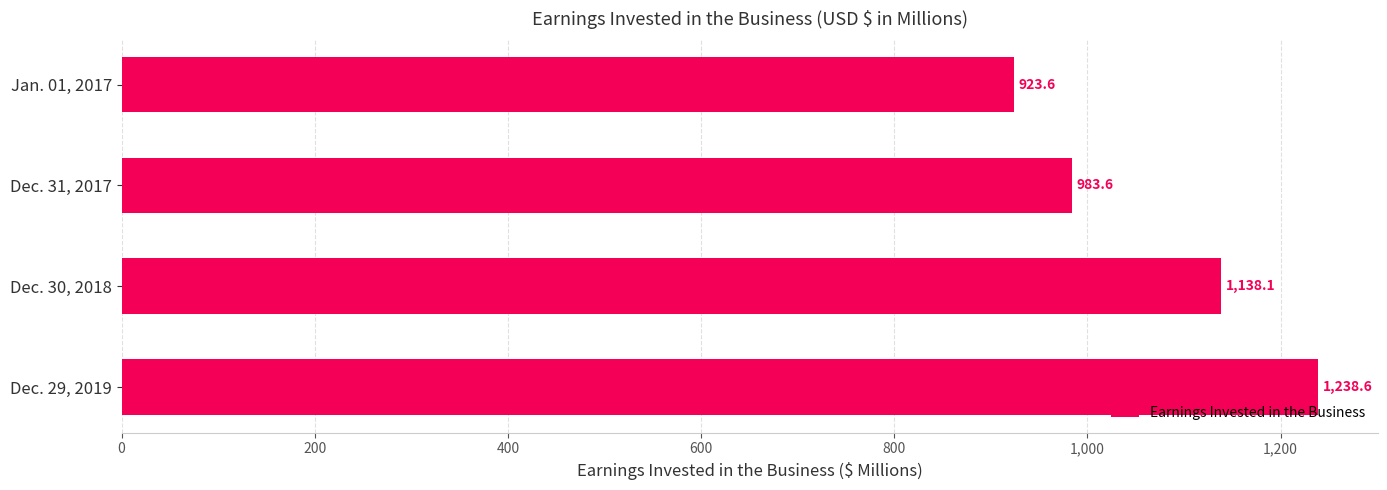

Which has a higher value, Dec. 31, 2017 or Dec. 29, 2019?

Dec. 29, 2019